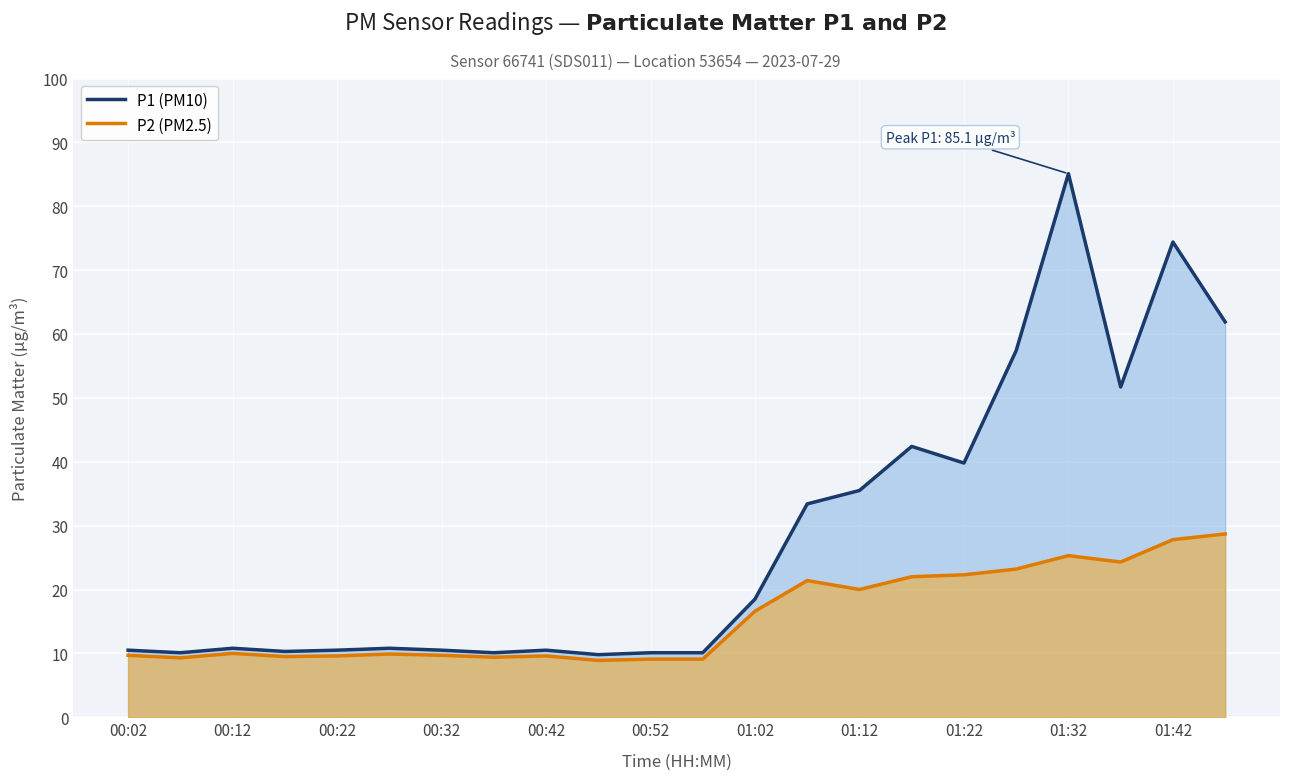

How many data points in P2 (PM2.5) are less than 10?

11